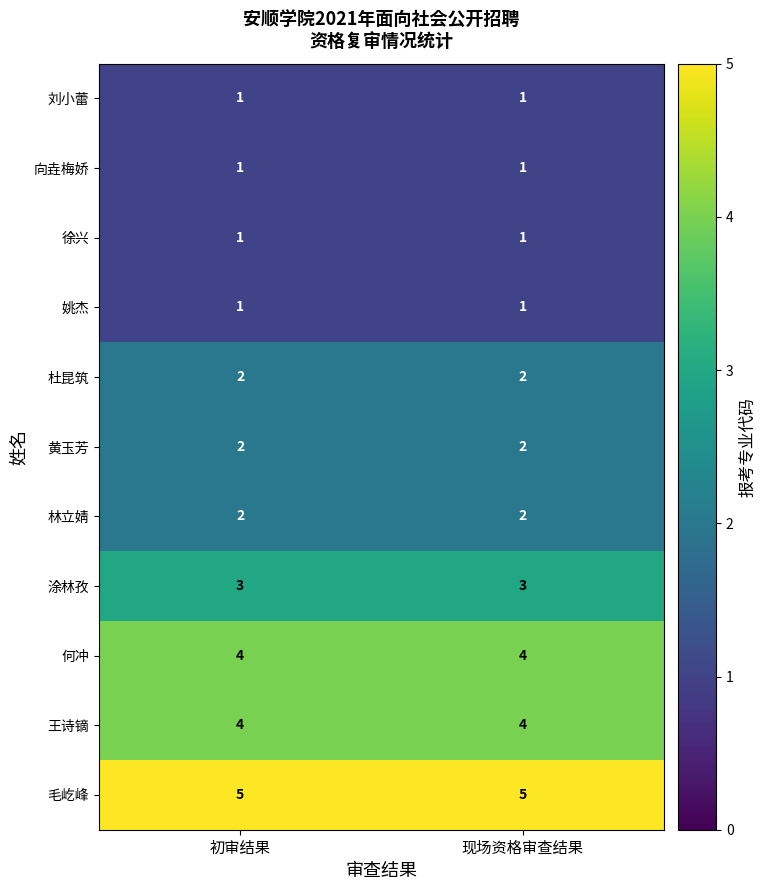

What is the highest value of the 毛屹峰 series?

5